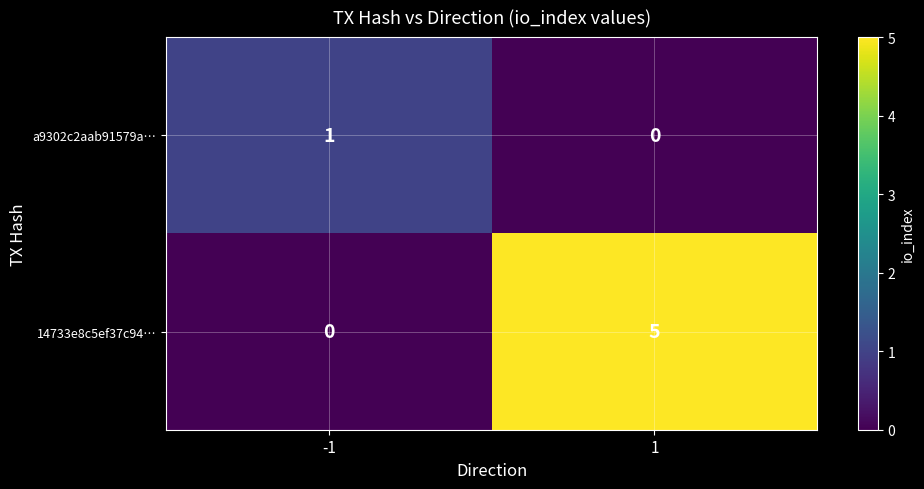

Read the 14733e8c5ef37c94… value at 1.

5